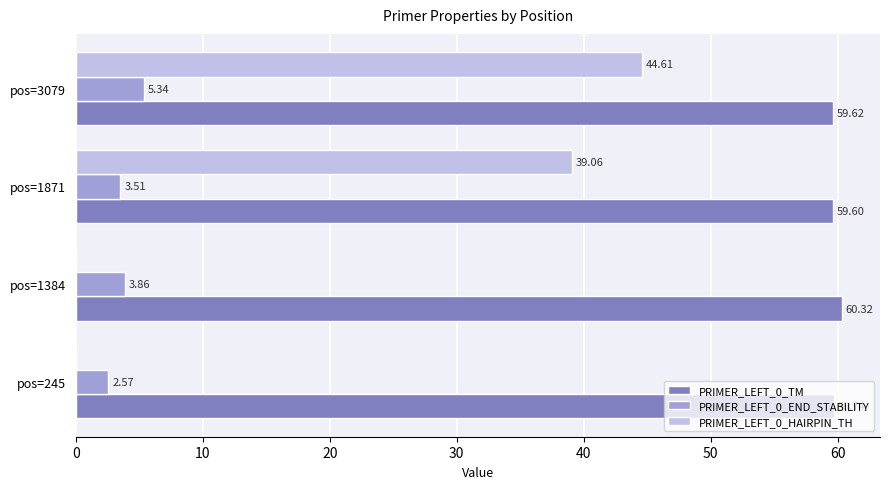

At which category is the sum across all series the highest?

pos=3079